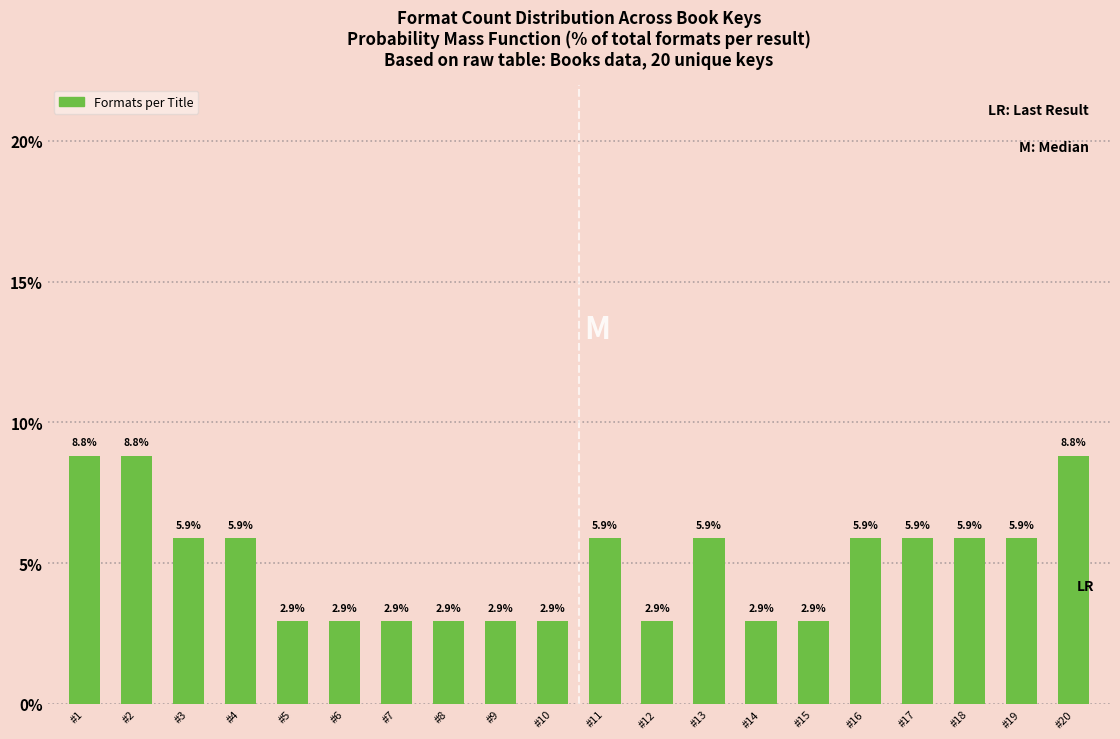

Reading left to right, what are all the values shown in this chart?

#1=8.8	#2=8.8	#3=5.9	#4=5.9	#5=2.9	#6=2.9	#7=2.9	#8=2.9	#9=2.9	#10=2.9	#11=5.9	#12=2.9	#13=5.9	#14=2.9	#15=2.9	#16=5.9	#17=5.9	#18=5.9	#19=5.9	#20=8.8